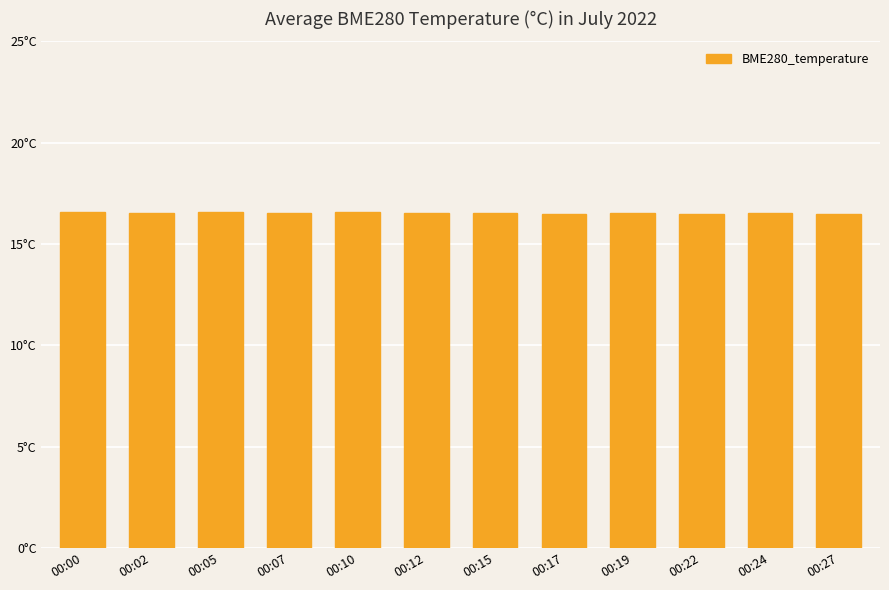

What is the maximum value shown in the chart?

16.6